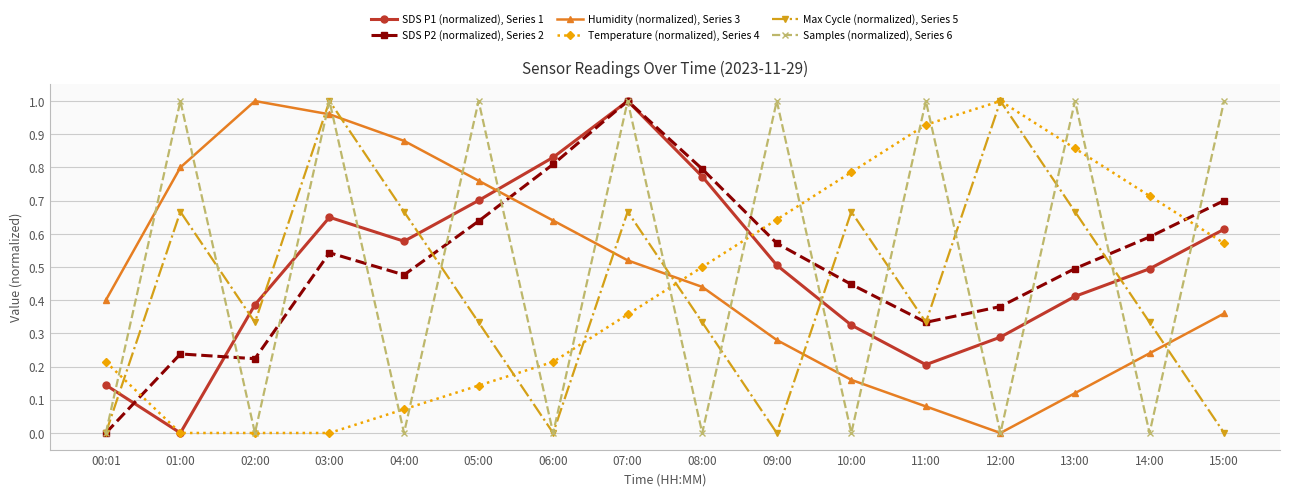

What are all the series names shown in the legend?

SDS P1 (normalized), Series 1, SDS P2 (normalized), Series 2, Humidity (normalized), Series 3, Temperature (normalized), Series 4, Max Cycle (normalized), Series 5, Samples (normalized), Series 6